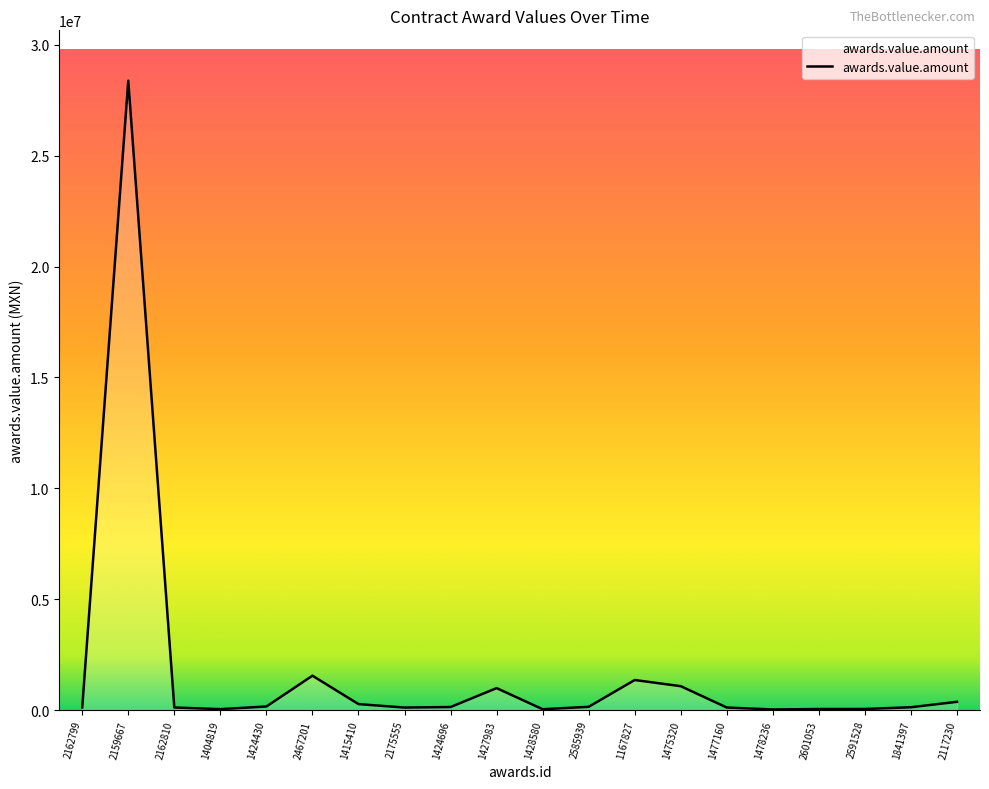

Does the chart display data point markers on the line(s)?

No